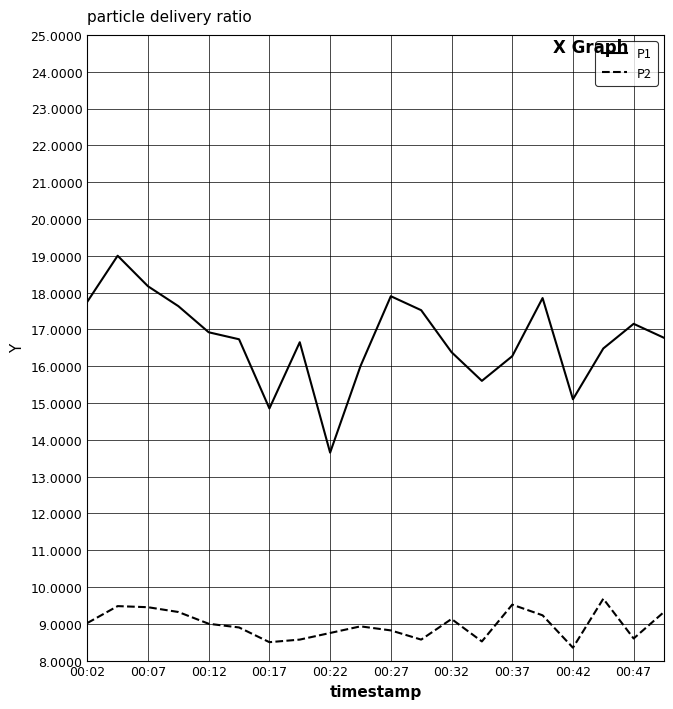

Which series has the largest total across all categories?

P1